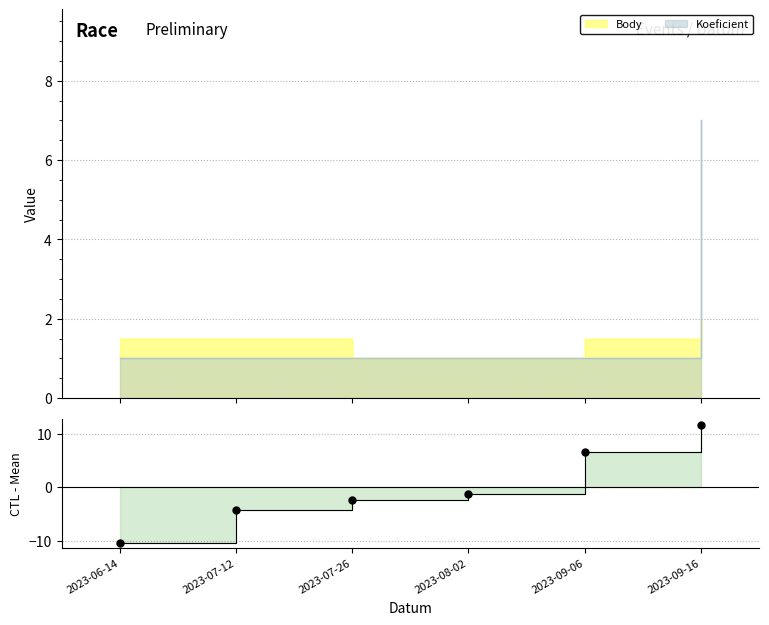

Which series changed the most between 2023-06-14 and 2023-07-12?

CTL